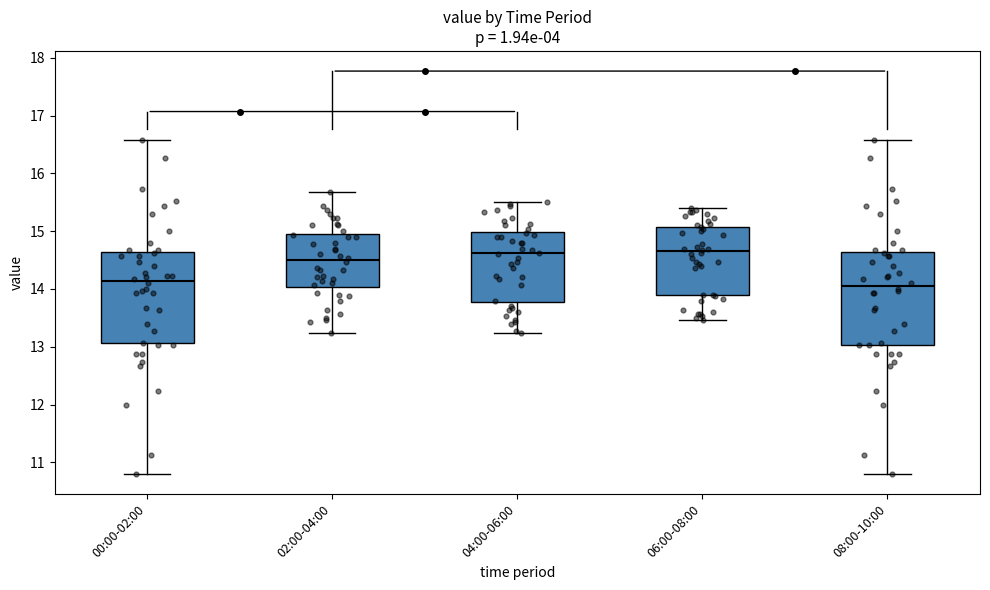

Reading left to right, transcribe this box plot: for each box, give where its median line is, the range the box spans, and where its two whiskers end, as read against the y-axis. The values are not printed on the chart, so give them approximately, as read against the axis.

00:00-02:00: median 14.1, box 13.1 to 14.6, whiskers 10.8 to 16.6
02:00-04:00: median 14.5, box 14.0 to 14.9, whiskers 13.2 to 15.7
04:00-06:00: median 14.6, box 13.8 to 15.0, whiskers 13.2 to 15.5
06:00-08:00: median 14.7, box 13.9 to 15.1, whiskers 13.5 to 15.4
08:00-10:00: median 14.1, box 13.0 to 14.6, whiskers 10.8 to 16.6